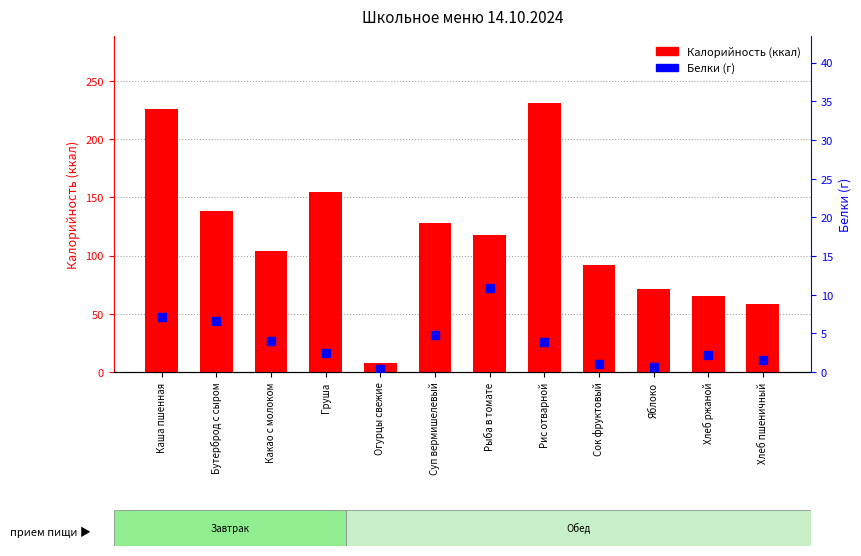

Which series has the widest spread of Y values?

Калорийность